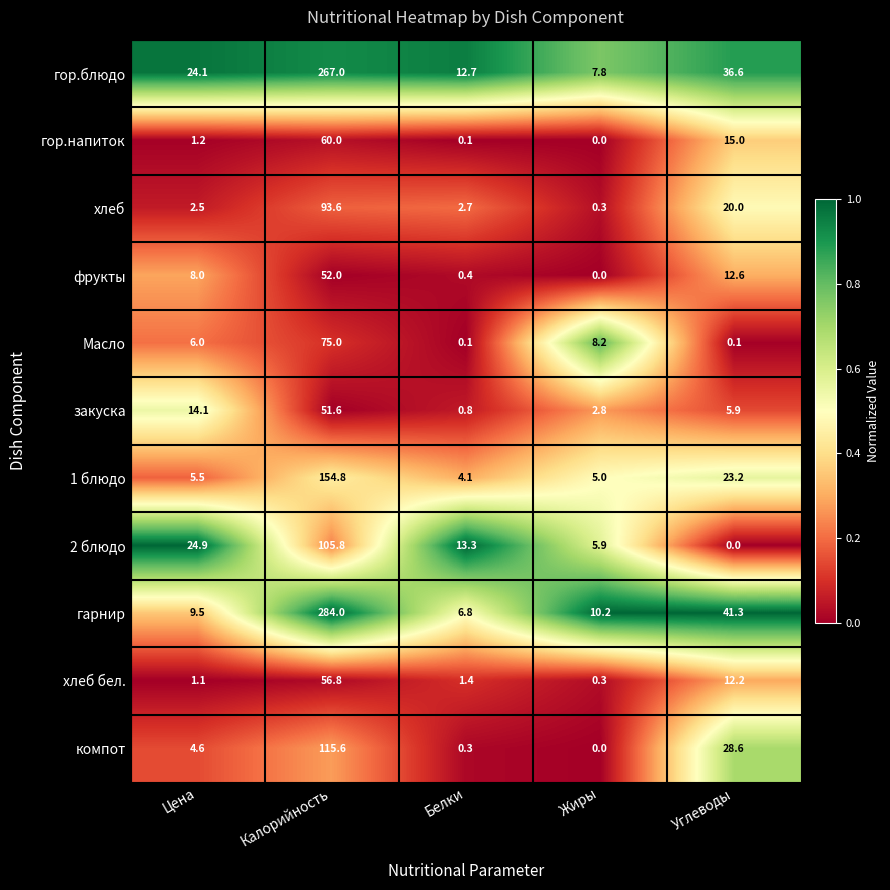

How many categories are shown in the chart?

5